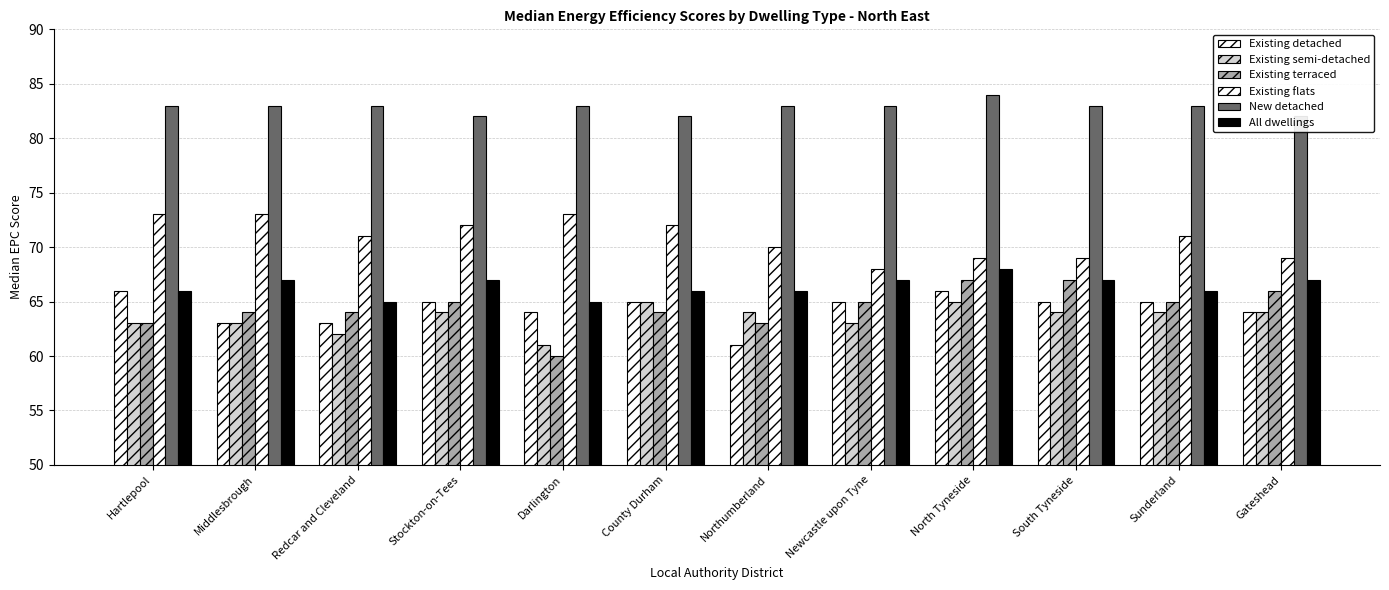

How many groups of bars are there?

12